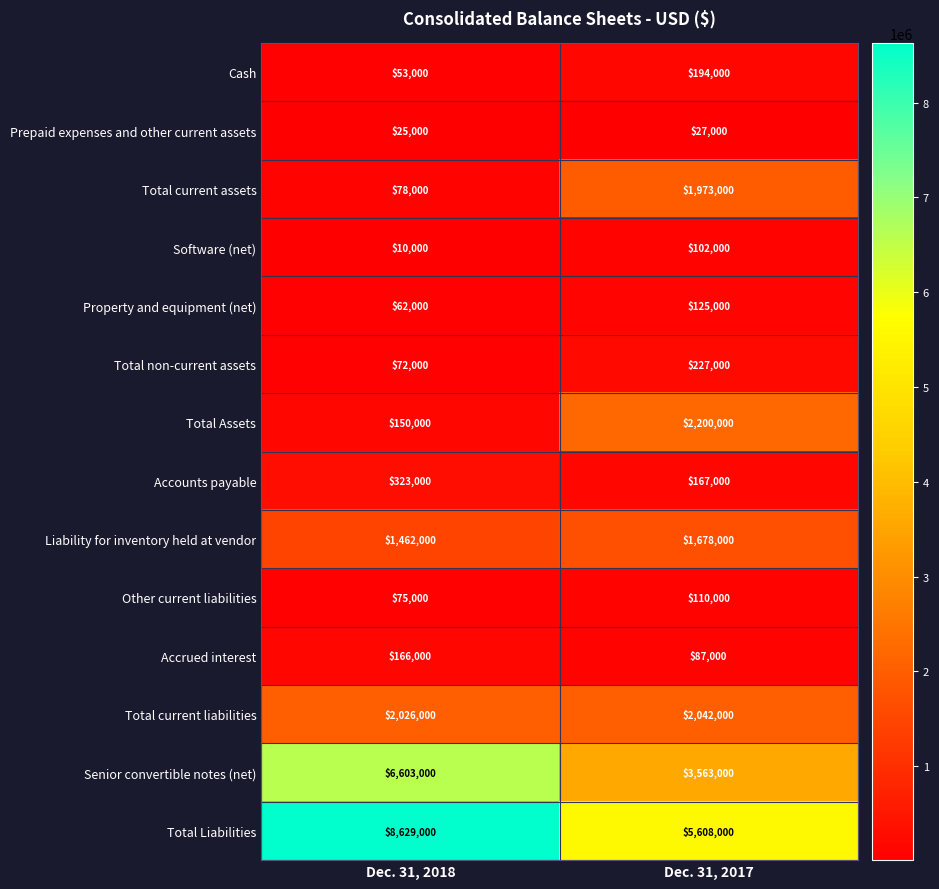

At which category is the sum across all series the highest?

Dec. 31, 2018